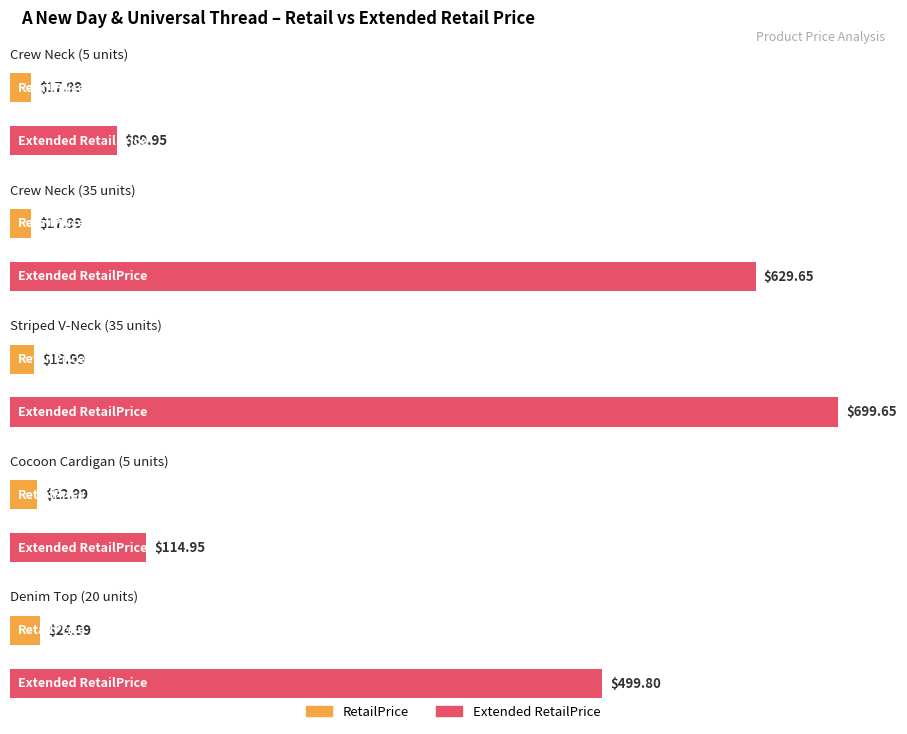

Which label corresponds to the largest value in the chart?

Striped V-Neck Pullover
(UPC:490180111243)